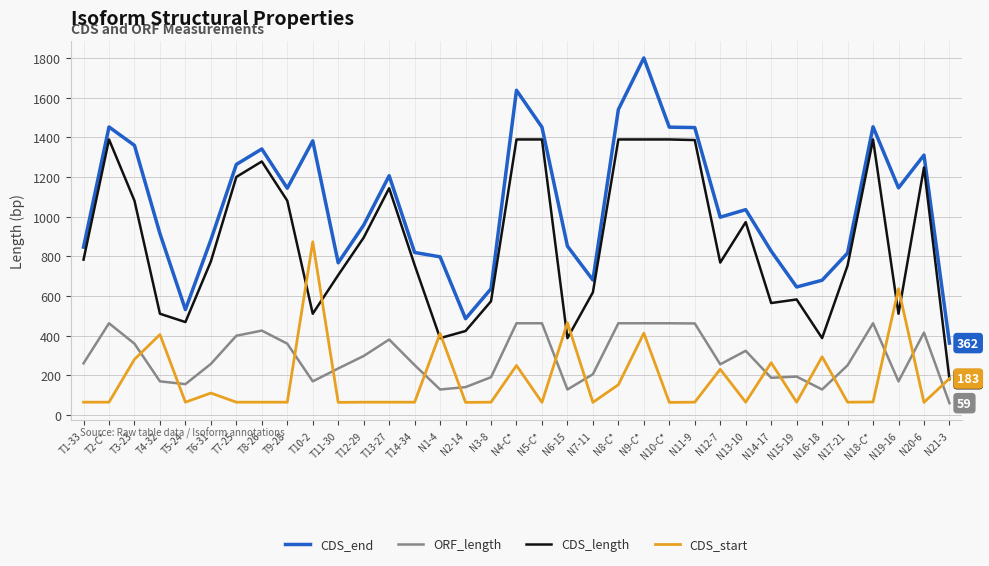

The value of ORF_length at N2-14 is 199. True or false?

False